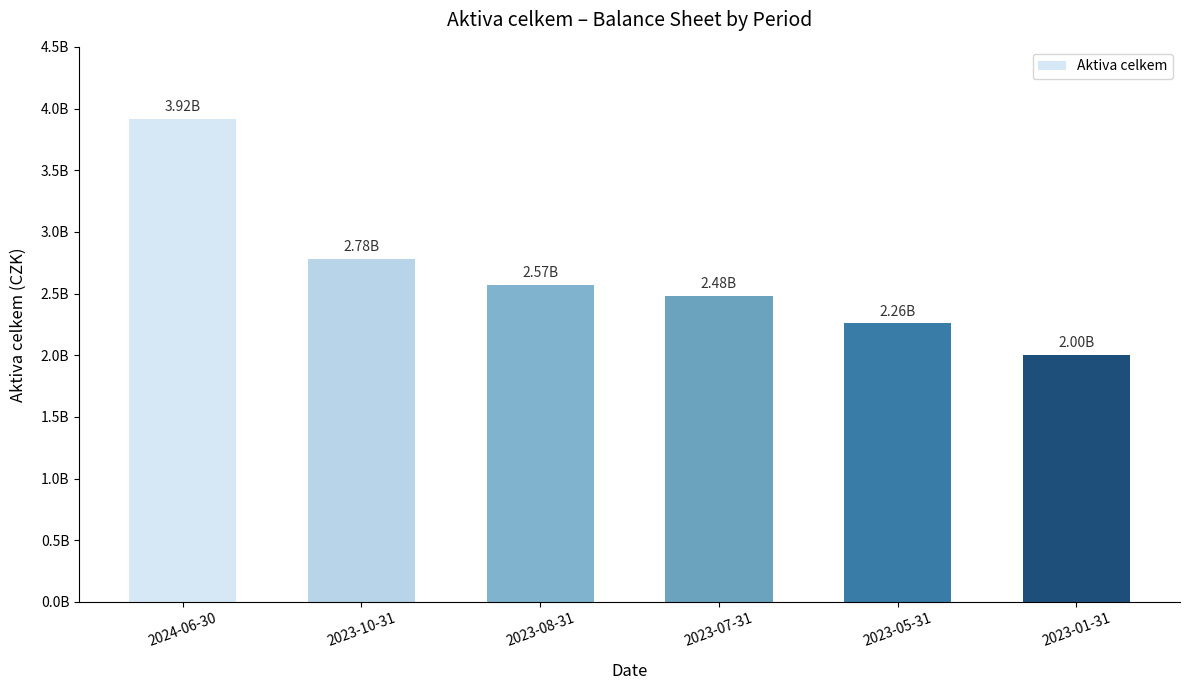

Does the chart contain any negative values?

No